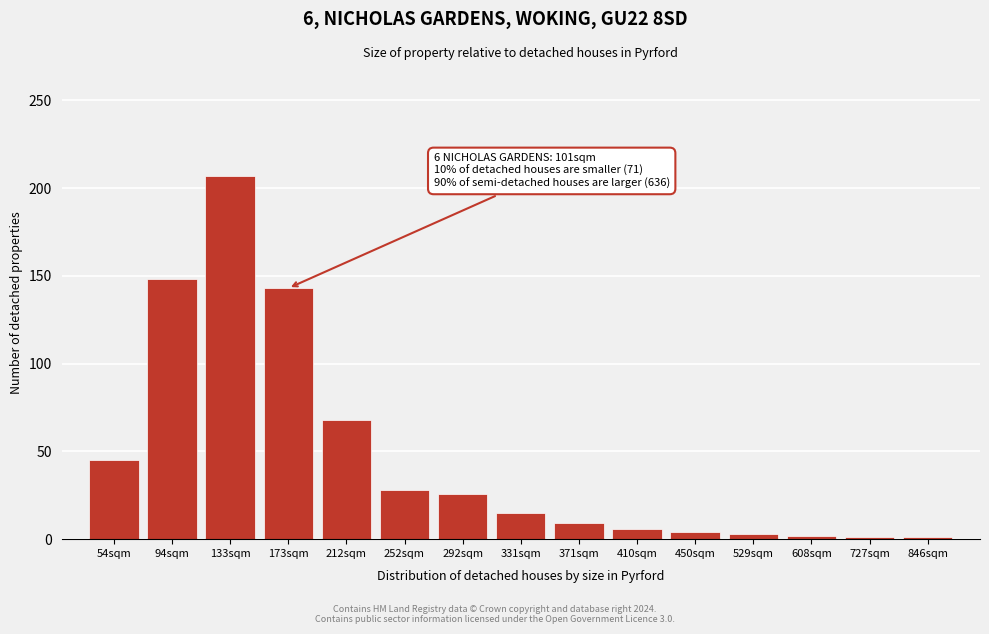

What is the maximum value shown in the chart?

207